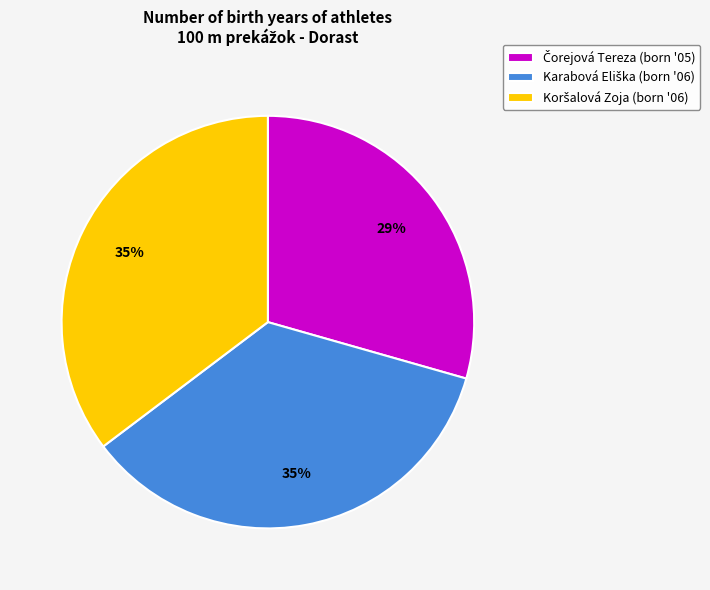

Is there any slice that represents more than half of the pie?

No